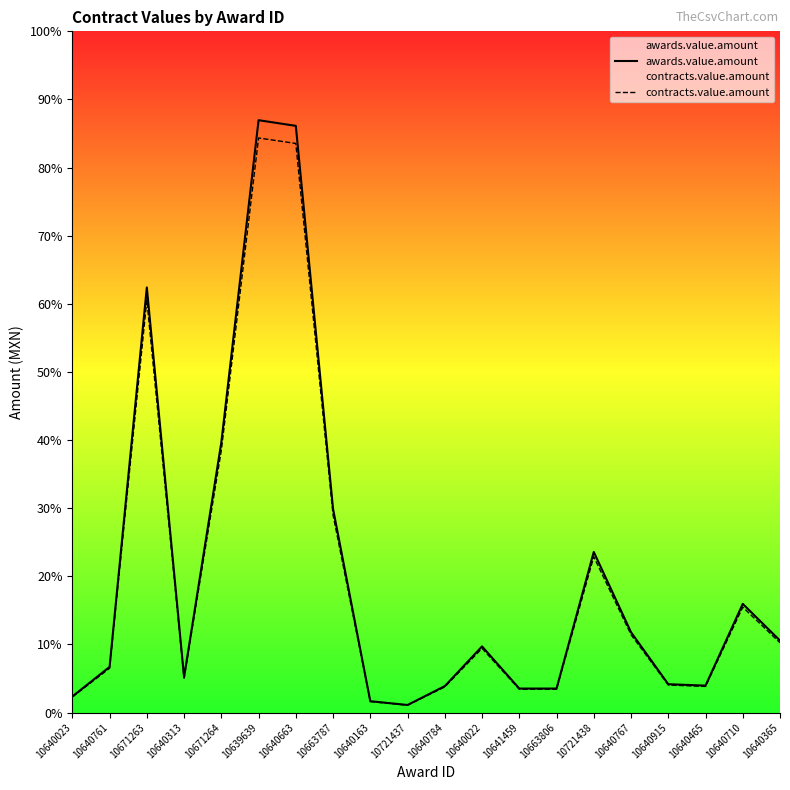

The value of contracts.value.amount at 10640784 is 2712.1. True or false?

True